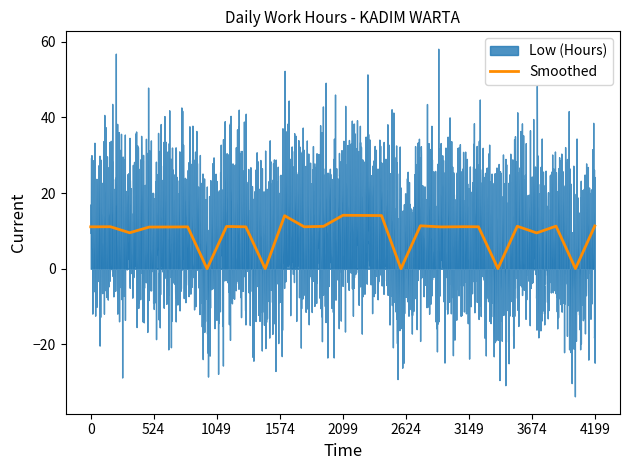

The chart shows a value of 17.6 at 6. True or false?

False